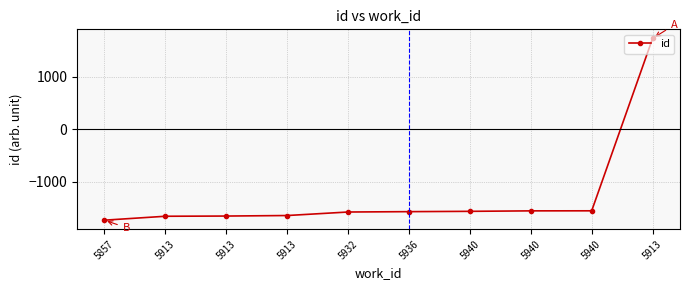

How many lines are shown in the chart?

1